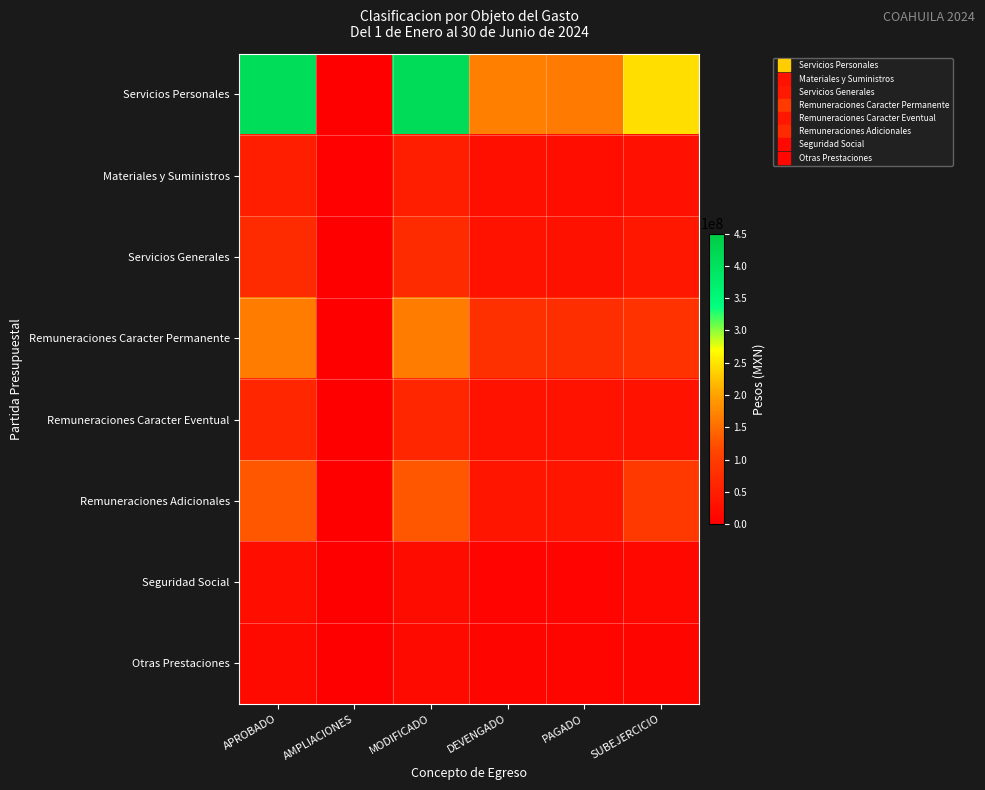

Which series has the largest range (max minus min)?

Servicios Personales